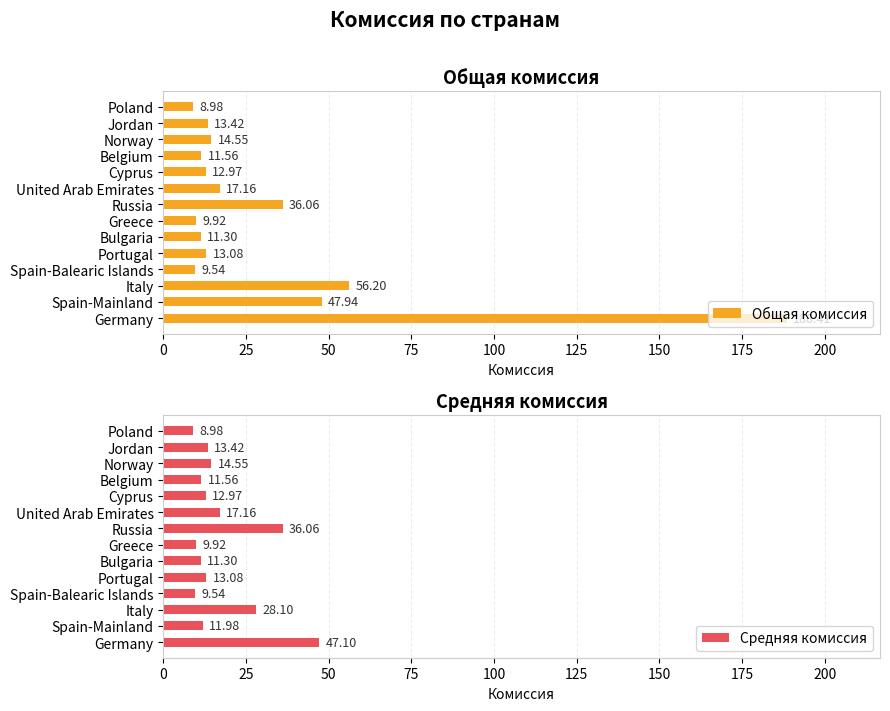

What is the highest value of the Общая комиссия series?

188.4